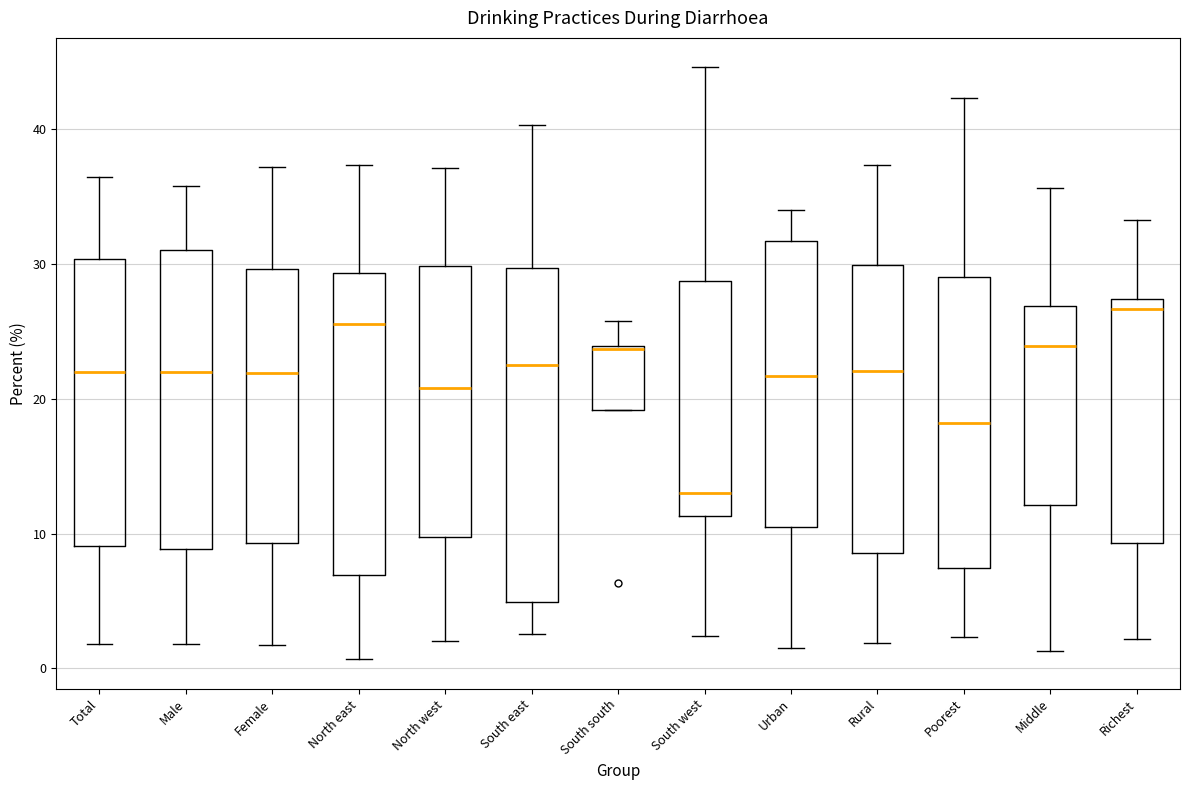

Where is the upper edge of the box for Urban on the y-axis? The values are not printed on the chart, so give them approximately, as read against the axis.

32